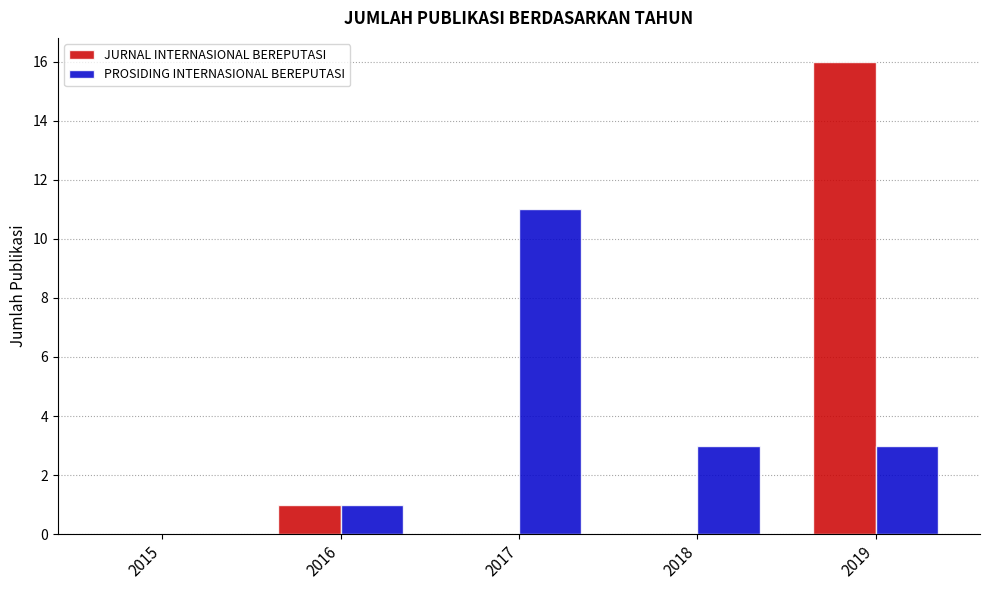

At which label does JURNAL INTERNASIONAL BEREPUTASI reach its peak?

2019